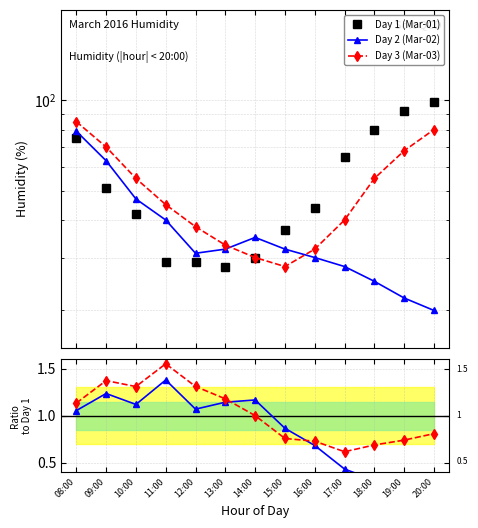

The value of Day 1 (Mar-01) at 09:00 is 51.0. True or false?

True